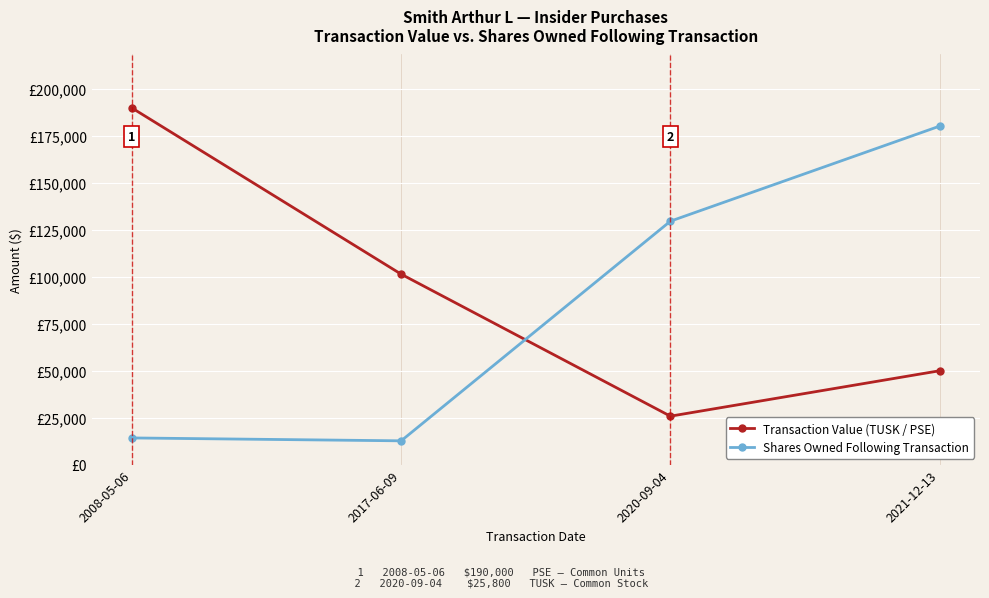

Reading left to right, list all the values displayed in this chart.

Transaction Value (TUSK / PSE): 190000	101457	25800	50000
Shares Owned Following Transaction: 14210	12667	129685	180326